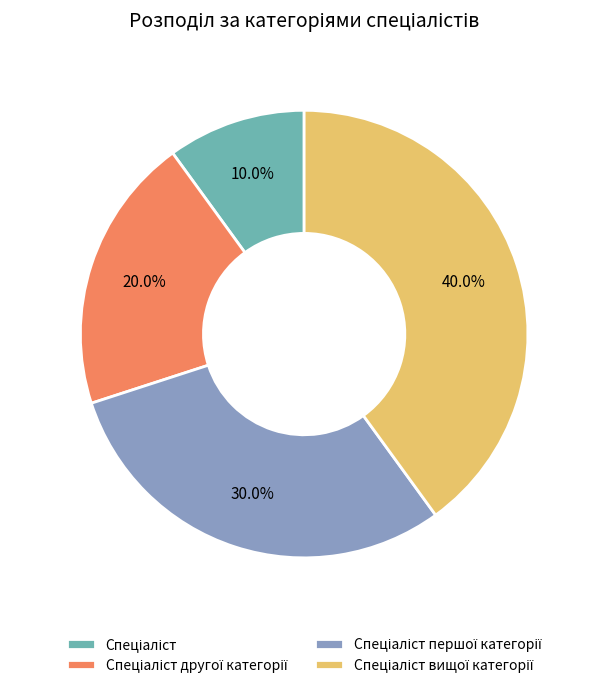

To the nearest percent, what percentage of the pie is Спеціаліст?

10%